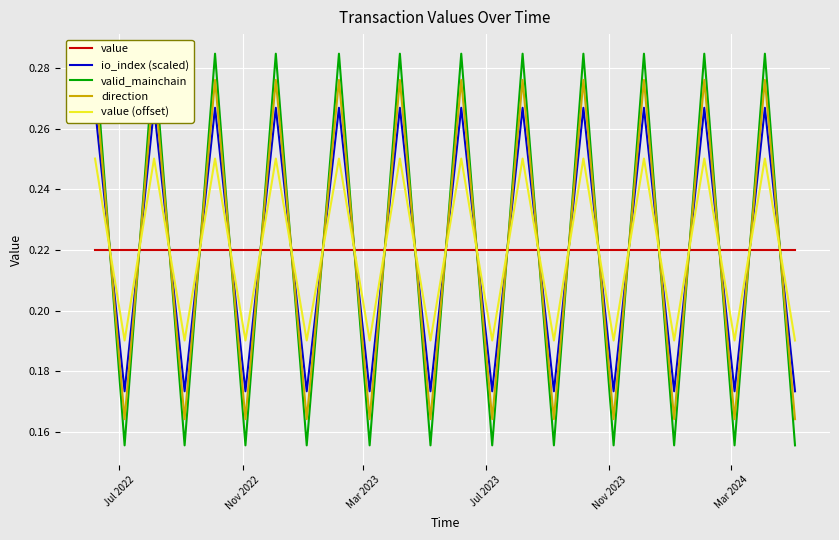

What are all the series names shown in the legend?

value, io_index (scaled), valid_mainchain, direction, value (offset)